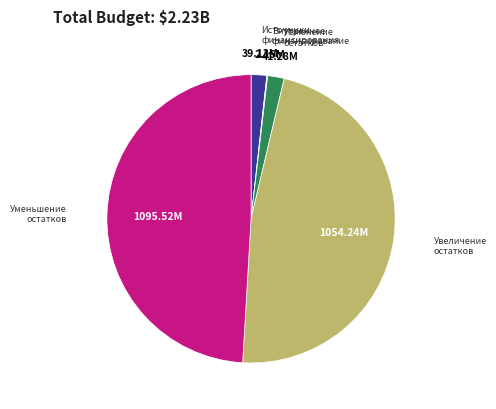

Is there a majority slice in this chart?

No